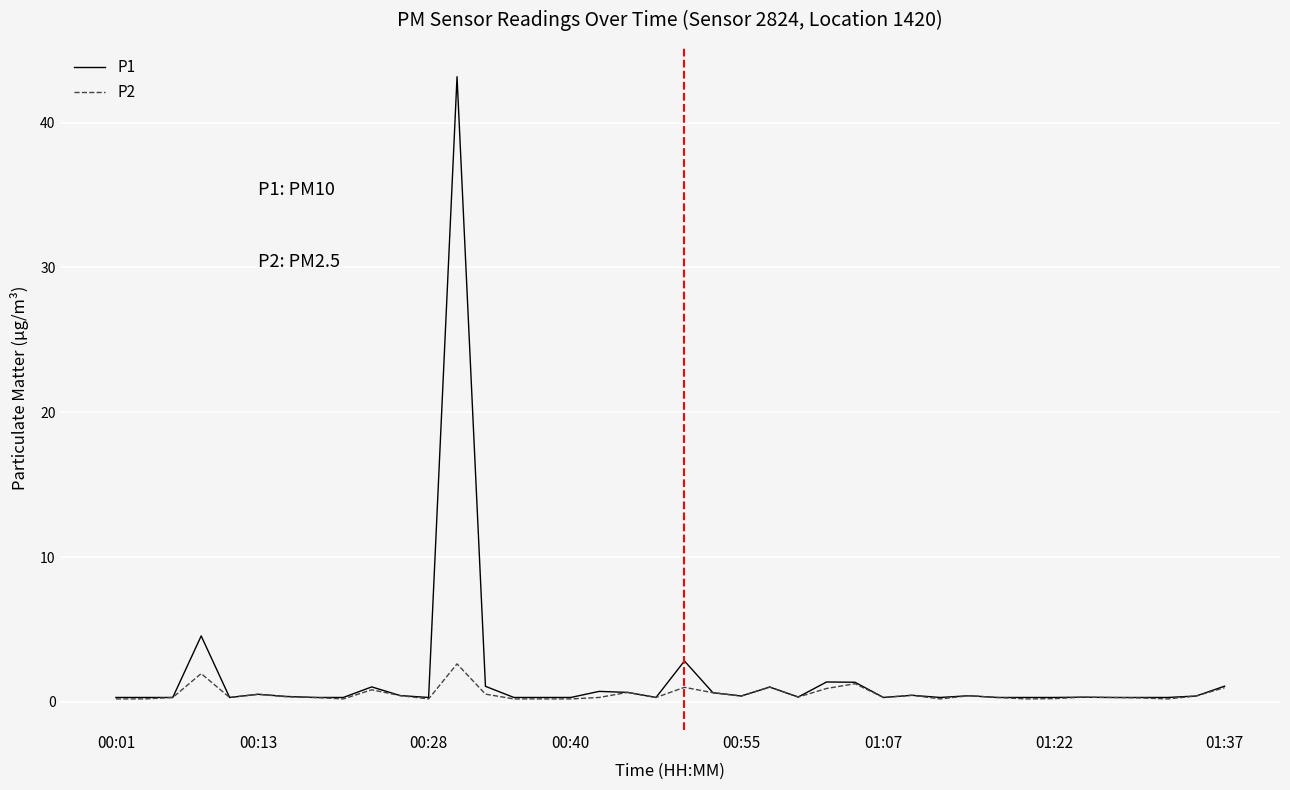

How many distinct data groups are displayed?

2